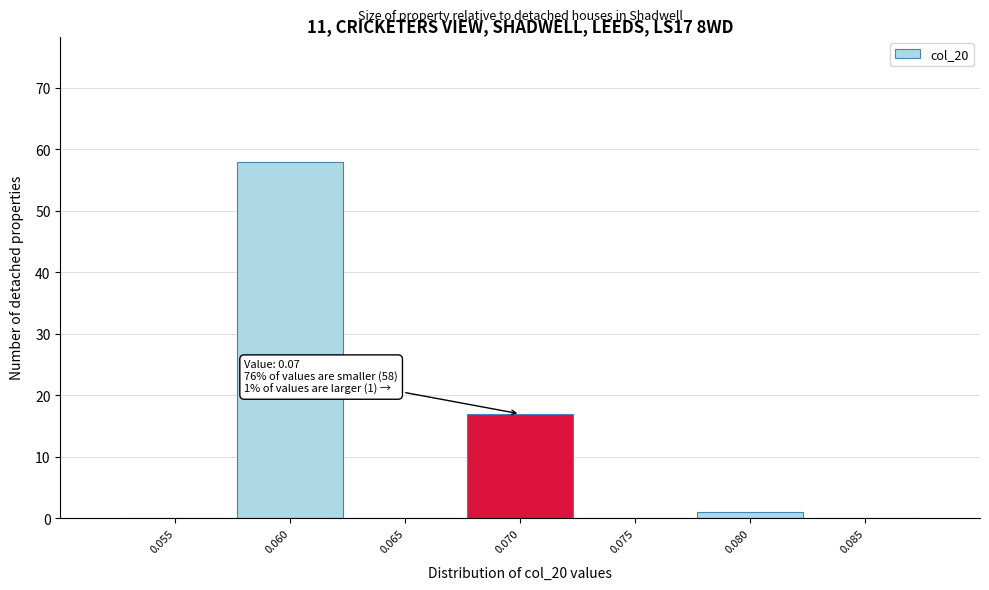

Reading right to left, extract all data points from this chart.

0.085=0	0.080=1	0.075=0	0.070=17	0.065=0	0.060=58	0.055=0